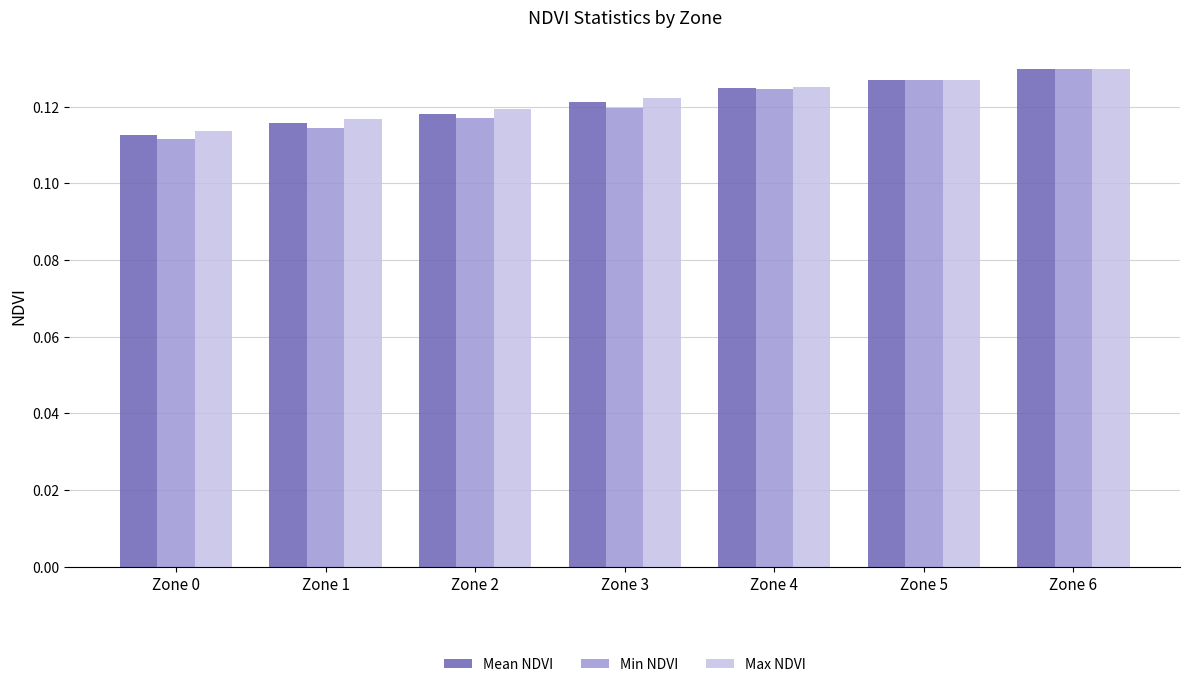

At which category is the sum across all series the highest?

Zone 6